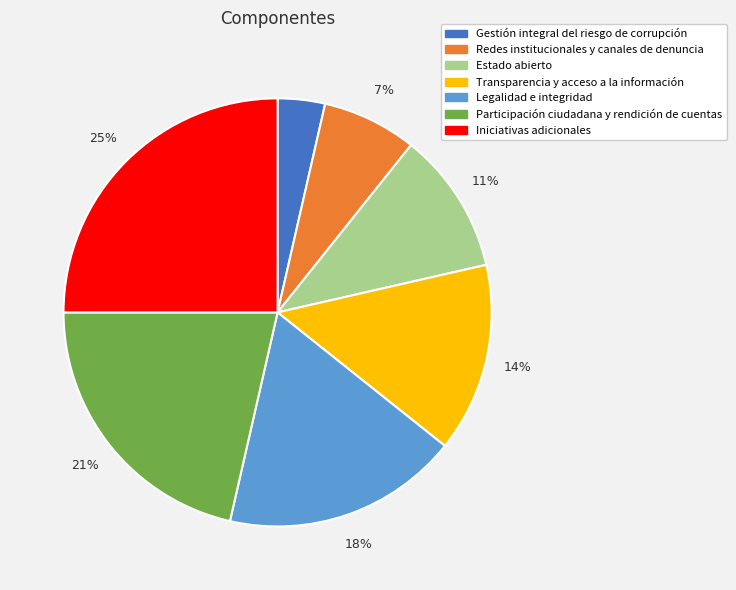

To the nearest percent, what is the combined percentage of Iniciativas adicionales and Estado abierto?

36%